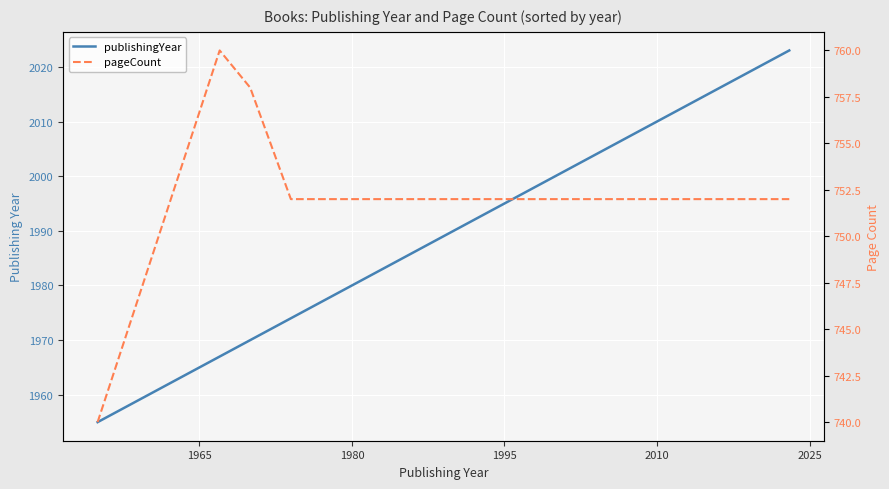

True or false: pageCount and publishingYear cross at least once.

False